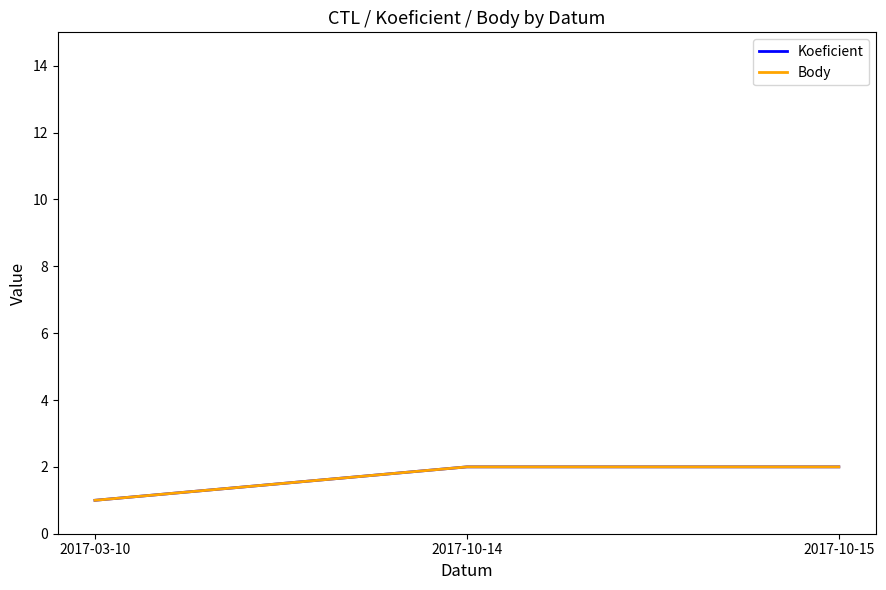

What is the difference between the second highest and minimum values in the Koeficient series?

1